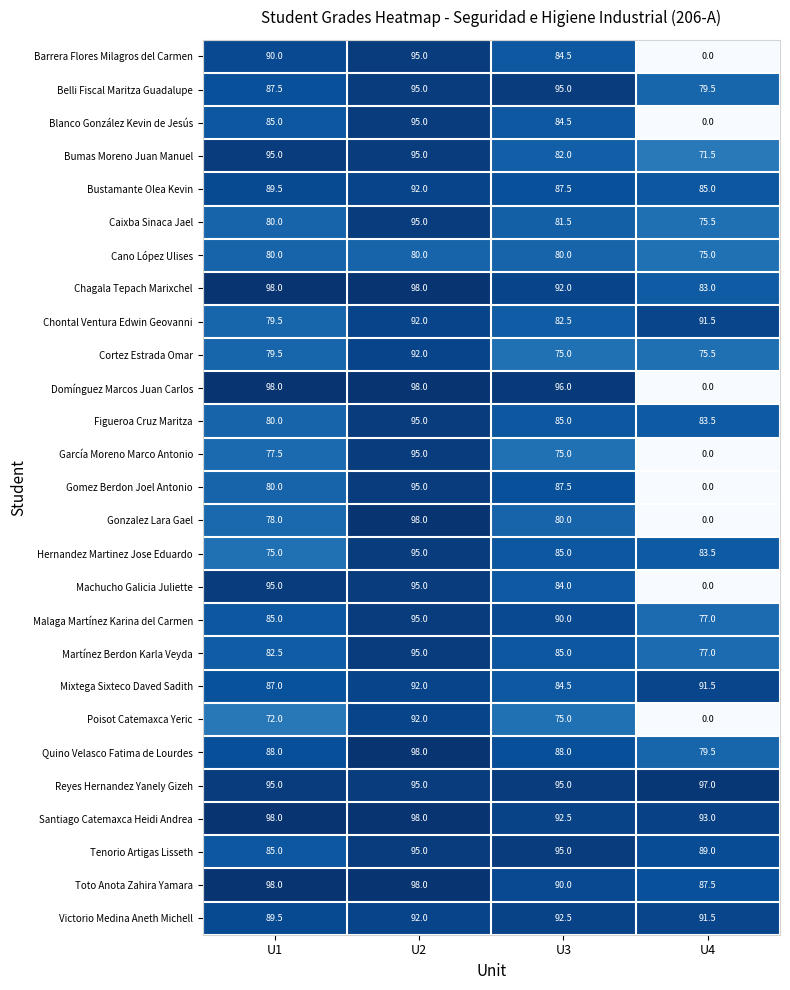

What is the difference between the maximum and second lowest values in the Toto Anota Zahira Yamara series?

8.0